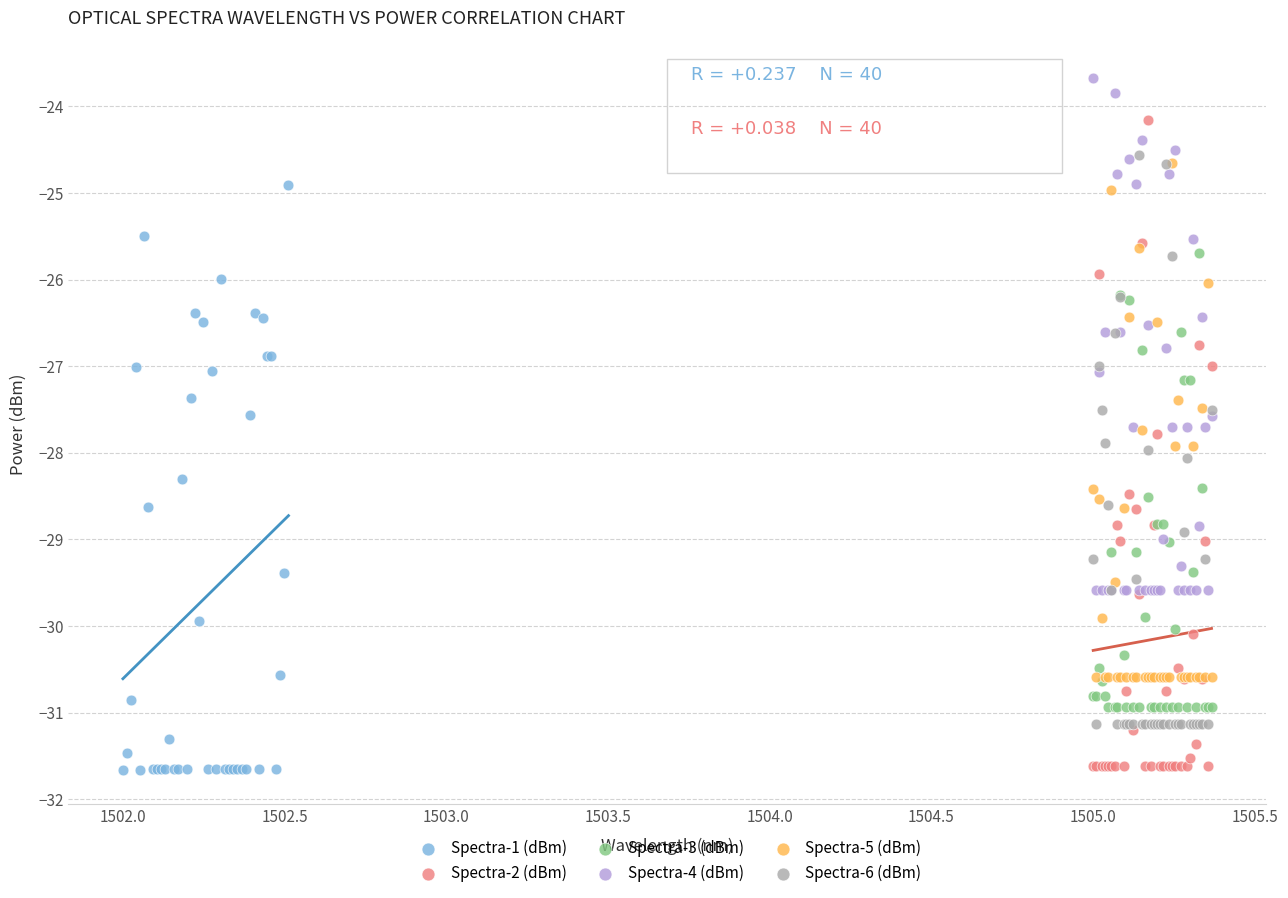

Which series contains the highest Y value?

Spectra-4 (dBm)